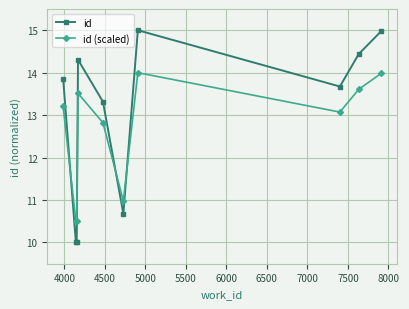

List the series in order of their peak value, lowest first.

id (scaled), id